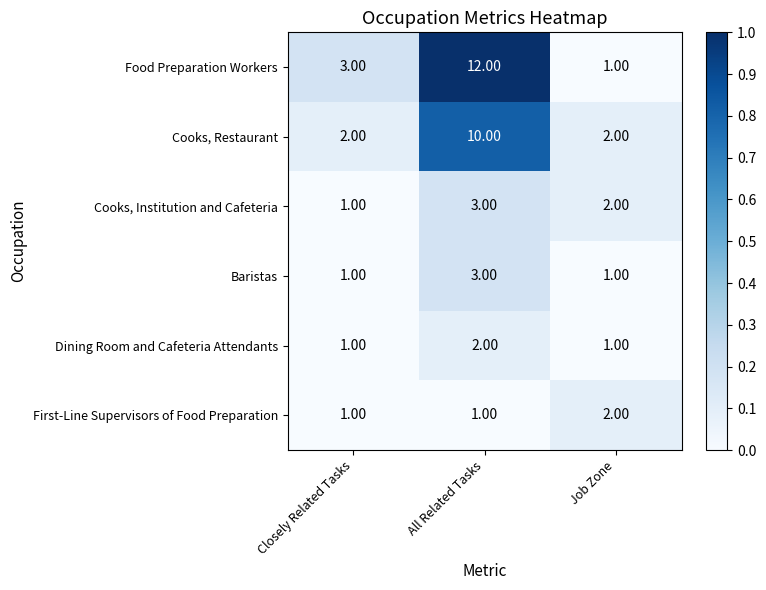

What is the difference between the highest and lowest values at Closely Related Tasks?

2